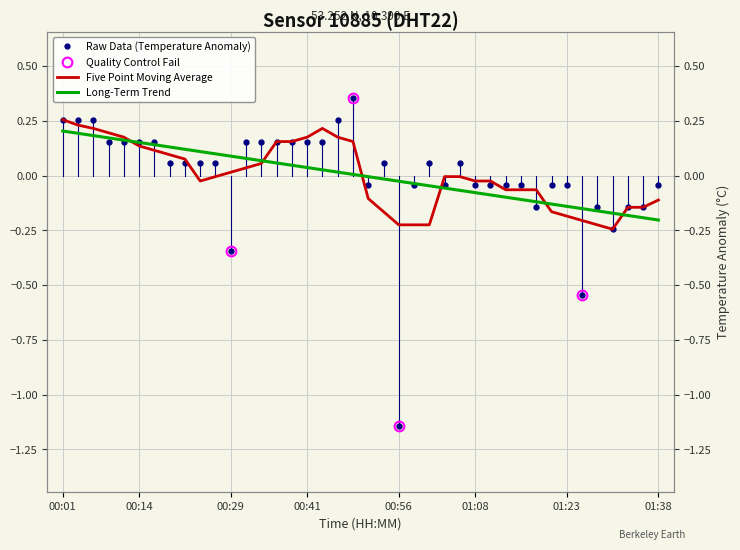

Reading left to right, what are all the values shown in this chart?

0.3	0.3	0.3	0.2	0.2	0.2	0.2	0.1	0.1	0.1	0.1	-0.3	0.2	0.2	0.2	0.2	0.2	0.2	0.3	0.4	-0.0	0.1	-1.1	-0.0	0.1	-0.0	0.1	-0.0	-0.0	-0.0	-0.0	-0.1	-0.0	-0.0	-0.5	-0.1	-0.2	-0.1	-0.1	-0.0